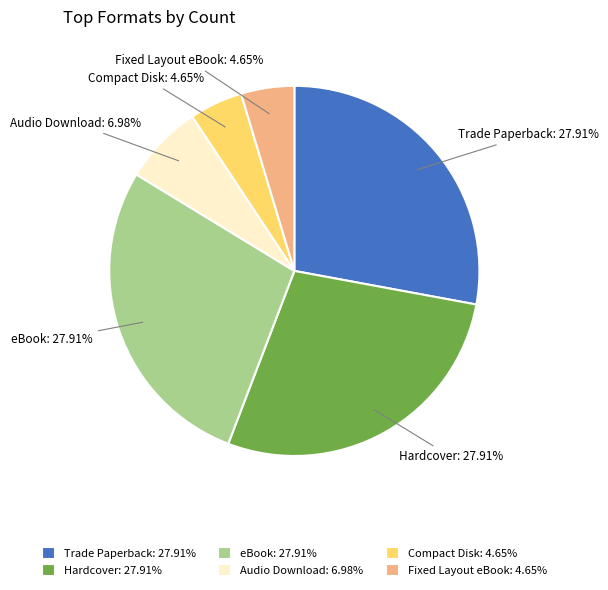

What portion of the pie excludes Audio Download?

93.0%